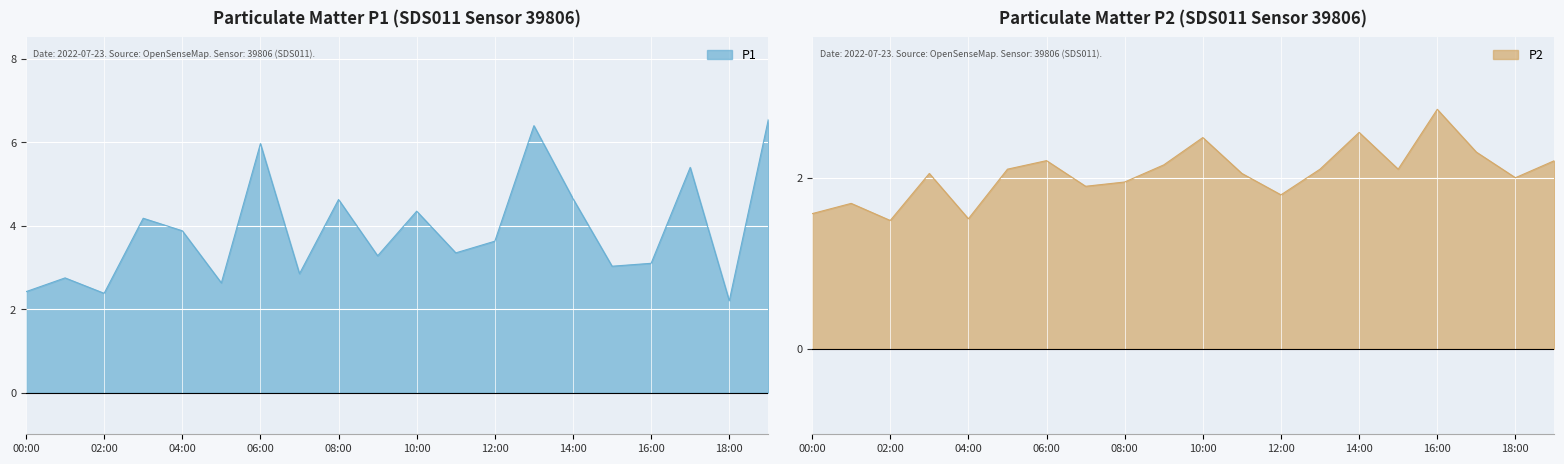

True or false: P2 and P1 cross at least once.

False